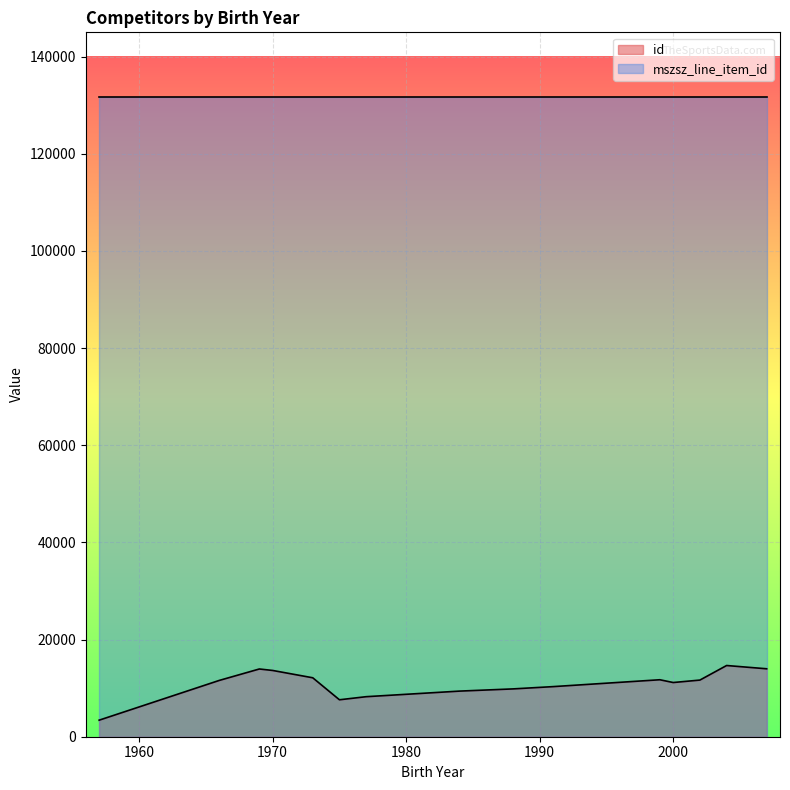

Rank the series by their maximum value, from highest to lowest.

mszsz_line_item_id, id